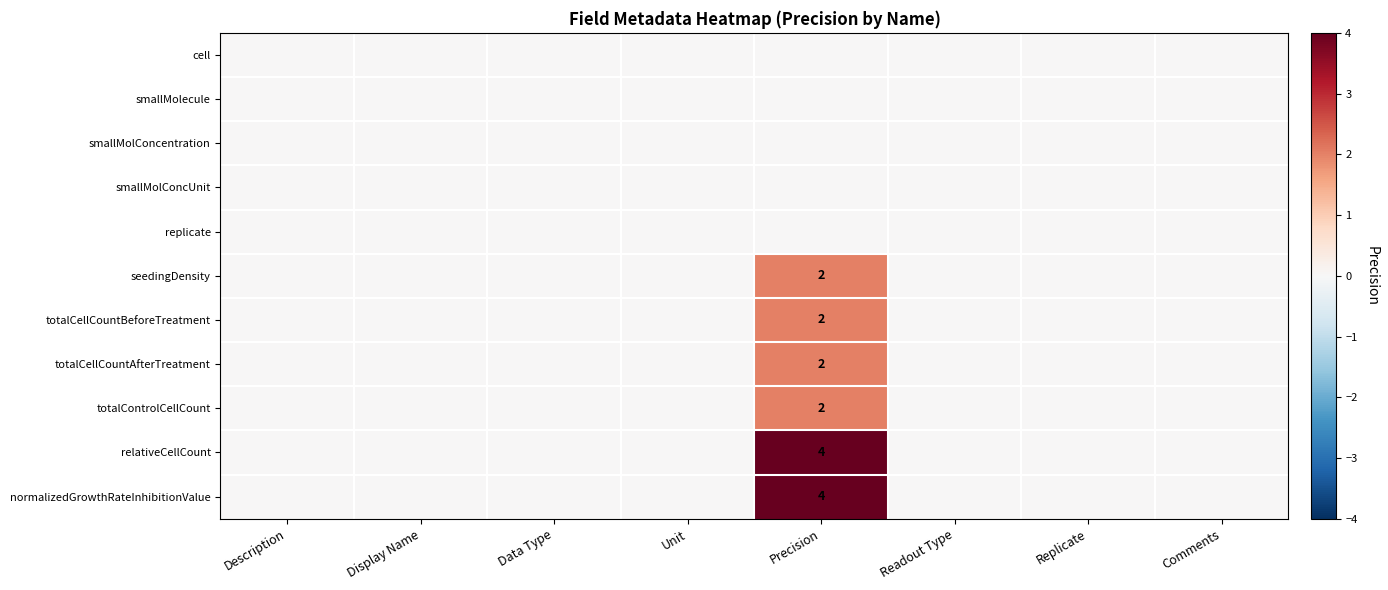

What is the maximum value for normalizedGrowthRateInhibitionValue?

4